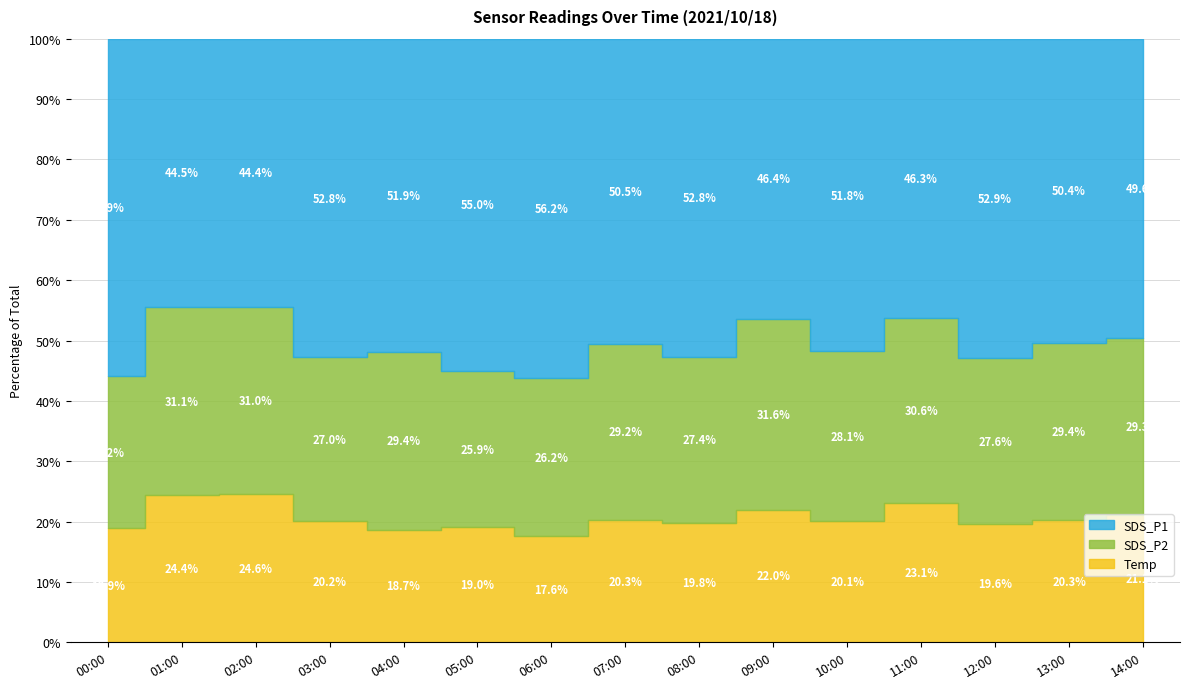

Which series has the largest total across all categories?

SDS_P1